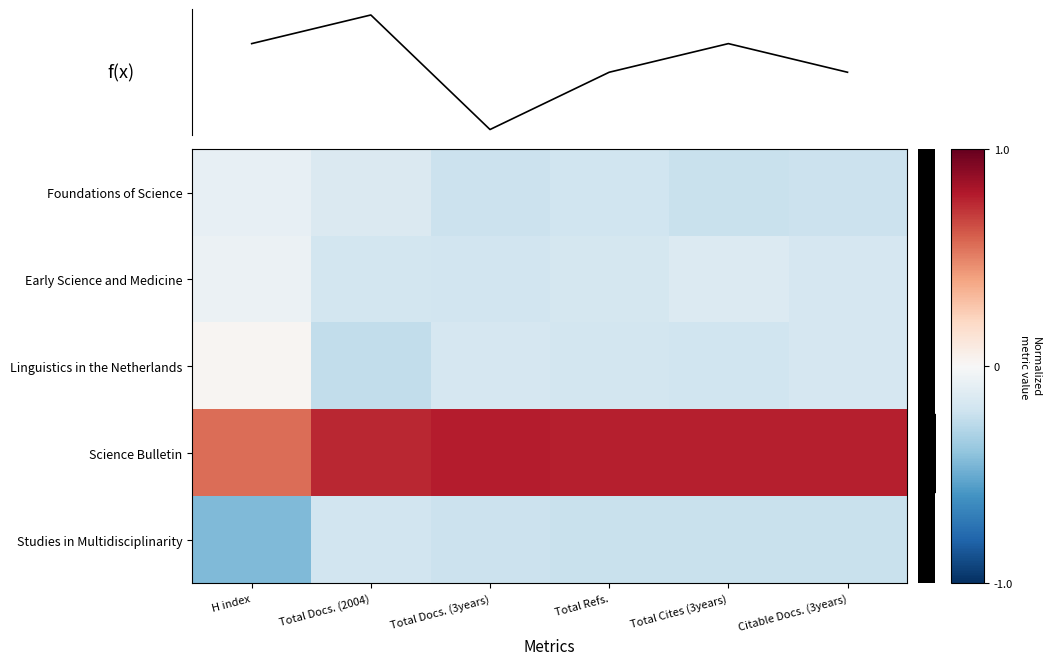

Is it true that Early Science and Medicine equals -0.2 at Citable Docs. (3years)?

True